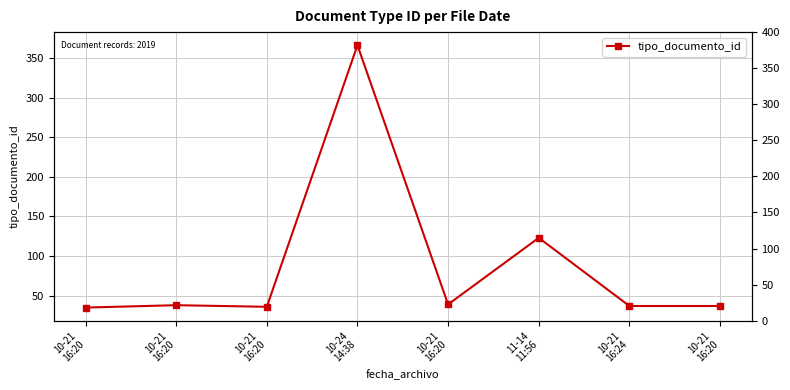

At which label is the value closest to 200?

11-14
11:56